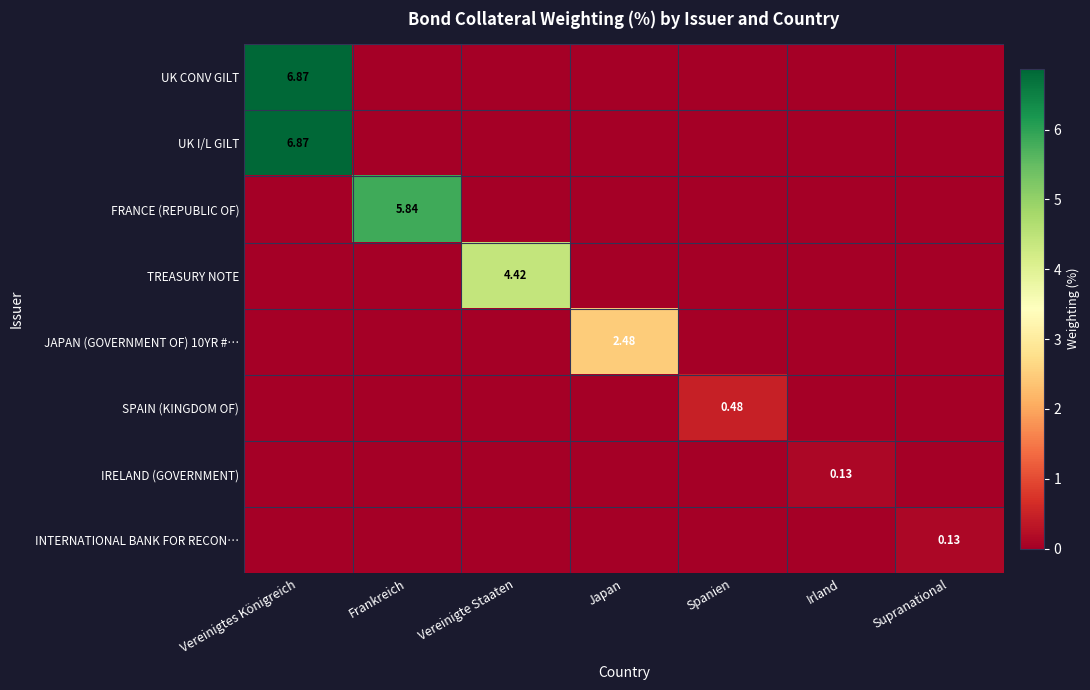

Which category has the lowest value in the TREASURY NOTE series?

Vereinigtes Königreich